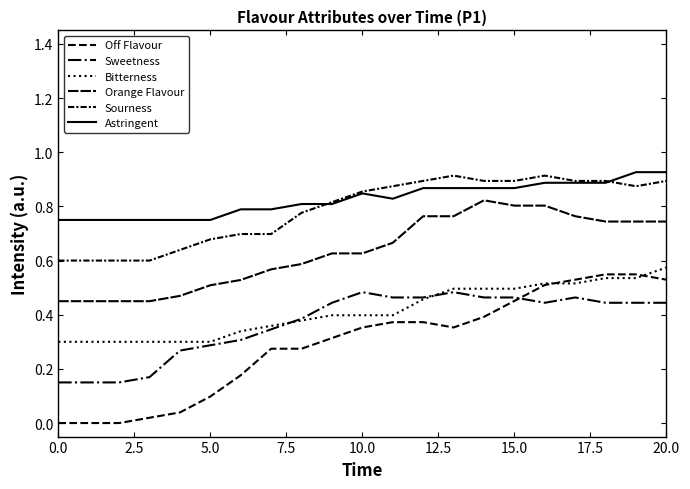

True or false: Bitterness has more than 0 points higher than both neighbors.

False